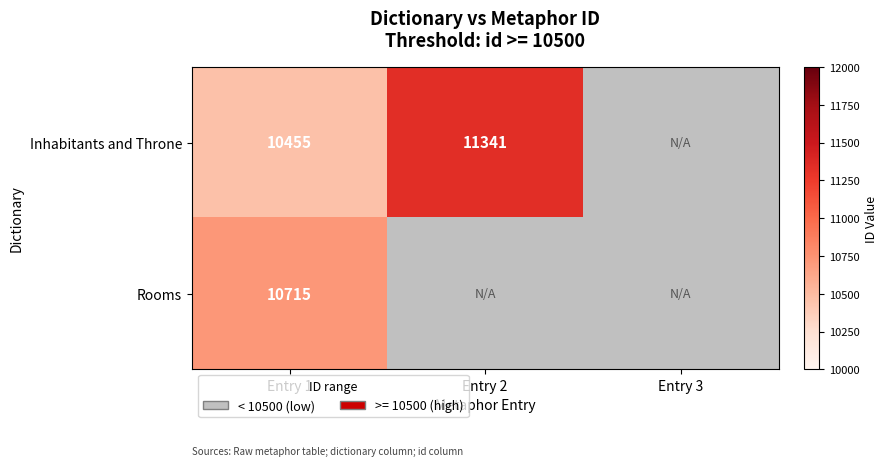

At how many categories does at least one series exceed 3257?

2